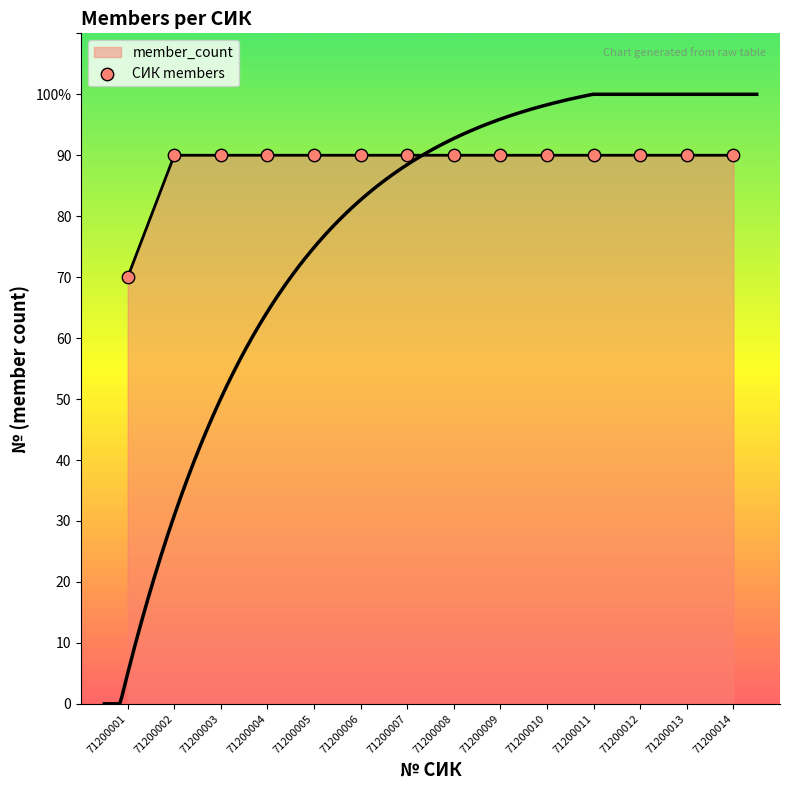

What is the ratio of the value at 71200006 to the value at 71200008?

1.0